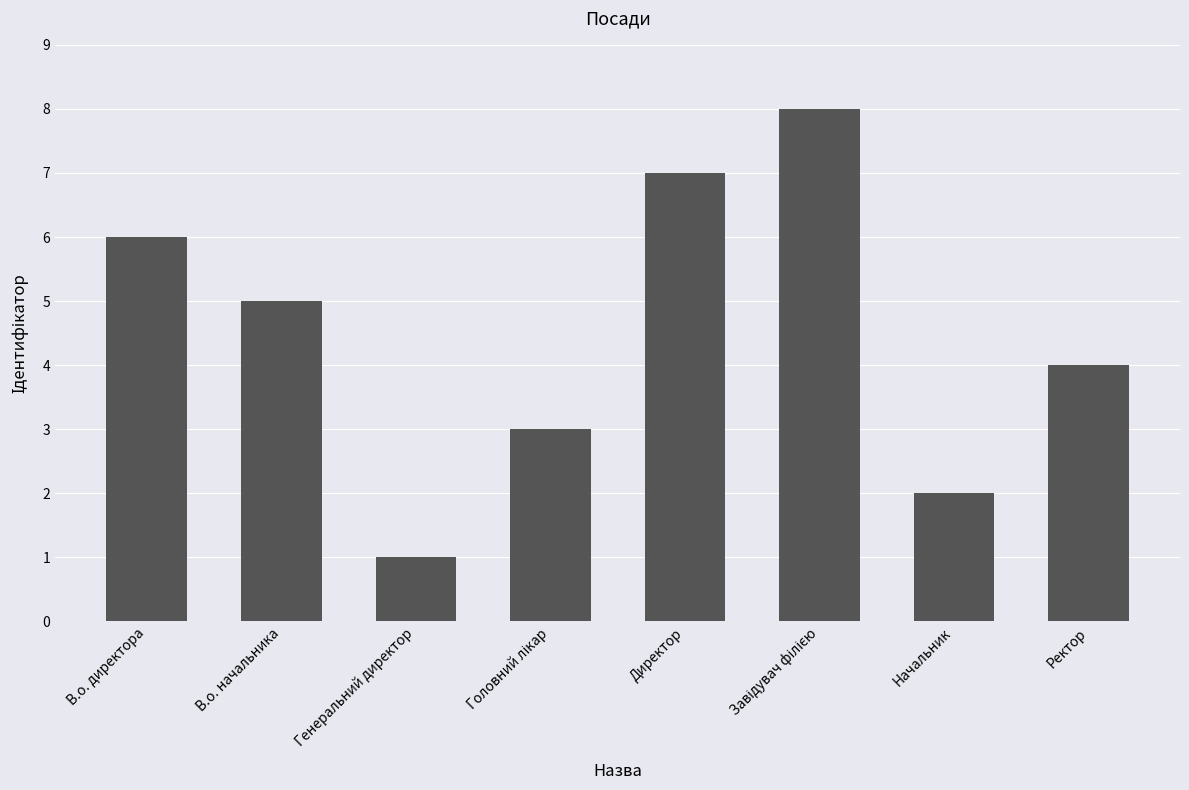

What is the difference between the maximum and minimum values?

7